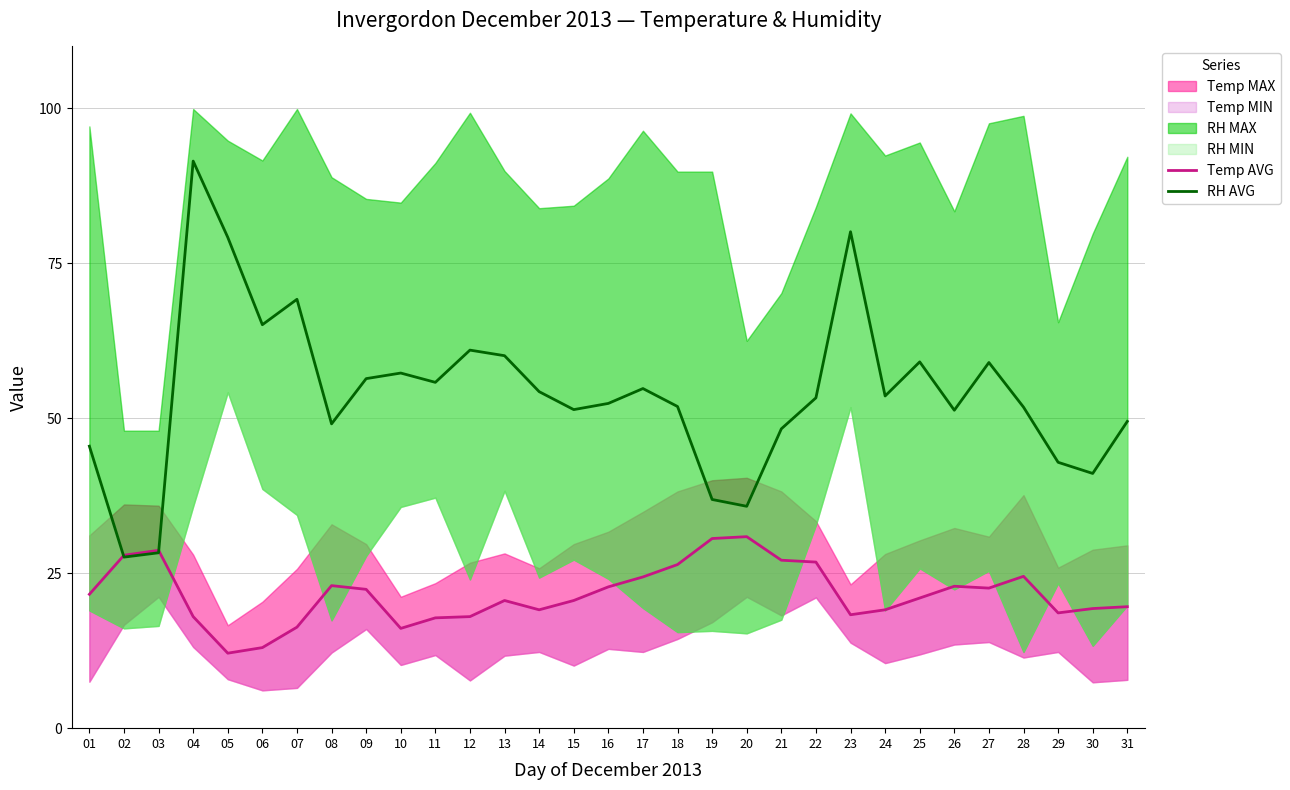

Reading left to right, what are all the values shown in this chart?

Temp AVG: 21.6	27.9	28.7	18.0	12.1	13.0	16.3	23.0	22.4	16.1	17.8	18.0	20.6	19.1	20.6	22.8	24.4	26.4	30.6	30.9	27.1	26.8	18.3	19.1	21.0	22.9	22.6	24.5	18.6	19.3	19.6
RH AVG: 45.5	27.6	28.3	91.5	79.2	65.1	69.2	49.1	56.4	57.3	55.8	61.0	60.1	54.3	51.4	52.4	54.8	51.9	36.9	35.8	48.3	53.3	80.1	53.6	59.1	51.3	59.0	51.8	42.9	41.1	49.5